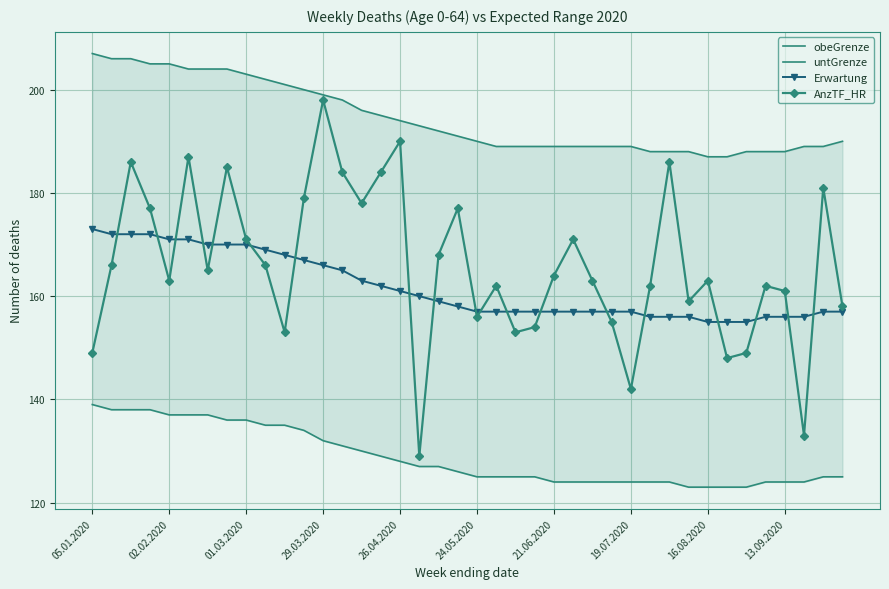

What is the greatest value displayed?

207